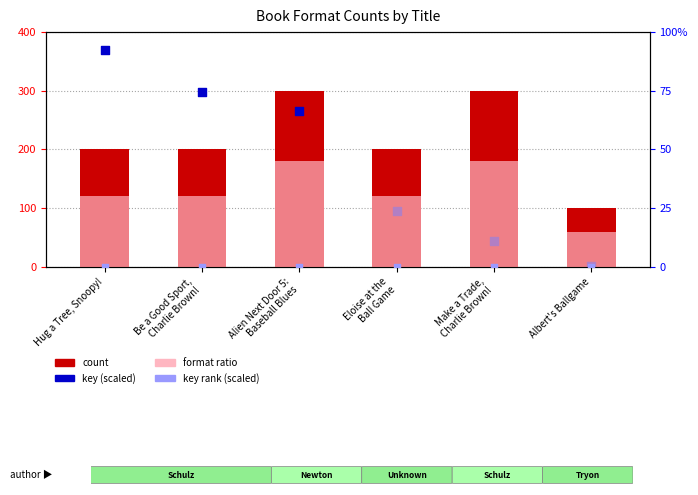

Which series reaches the maximum Y coordinate?

key (scaled)